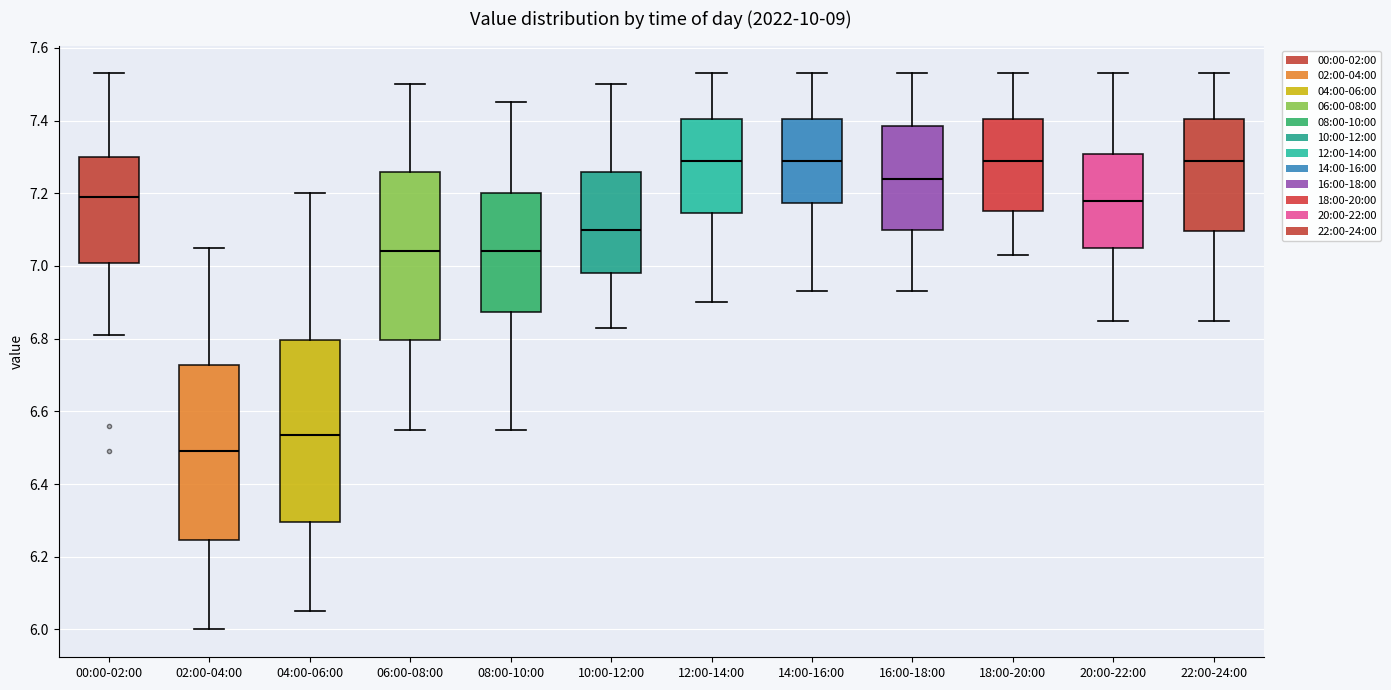

Comparing the boxes themselves (not the whiskers), which one is the tallest?

04:00-06:00